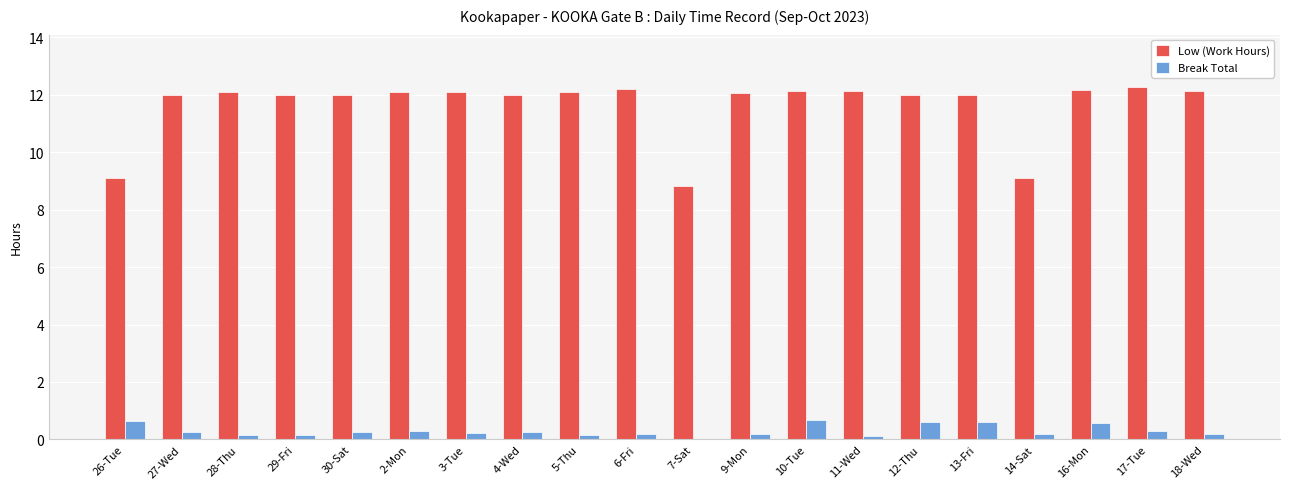

What is the sum of all Low (Work Hours) values?

232.5